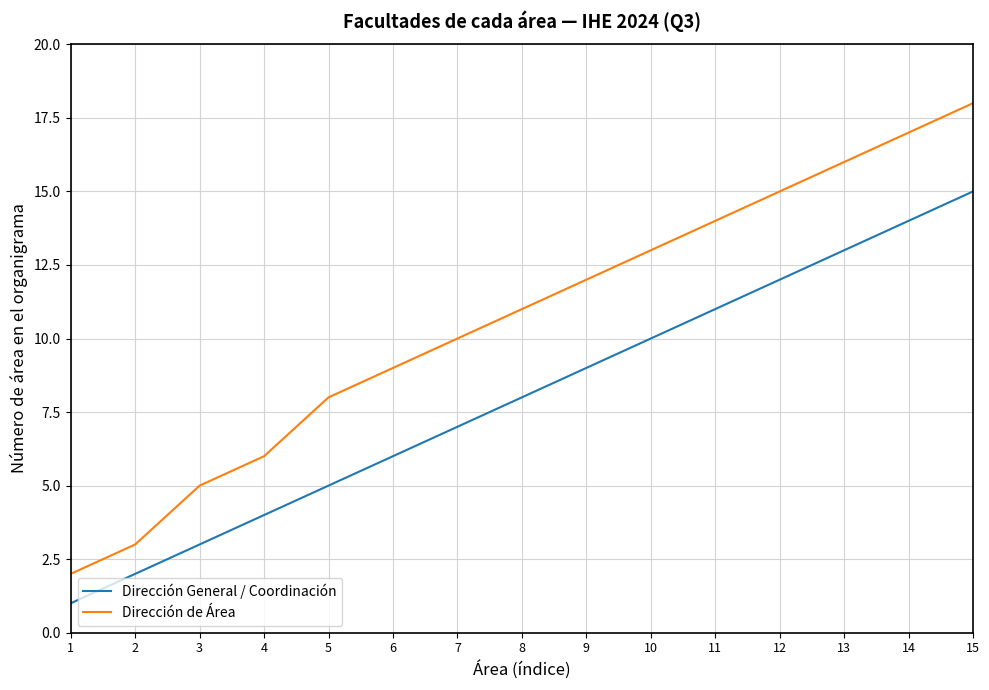

What is the highest value of the Dirección de Área series?

18